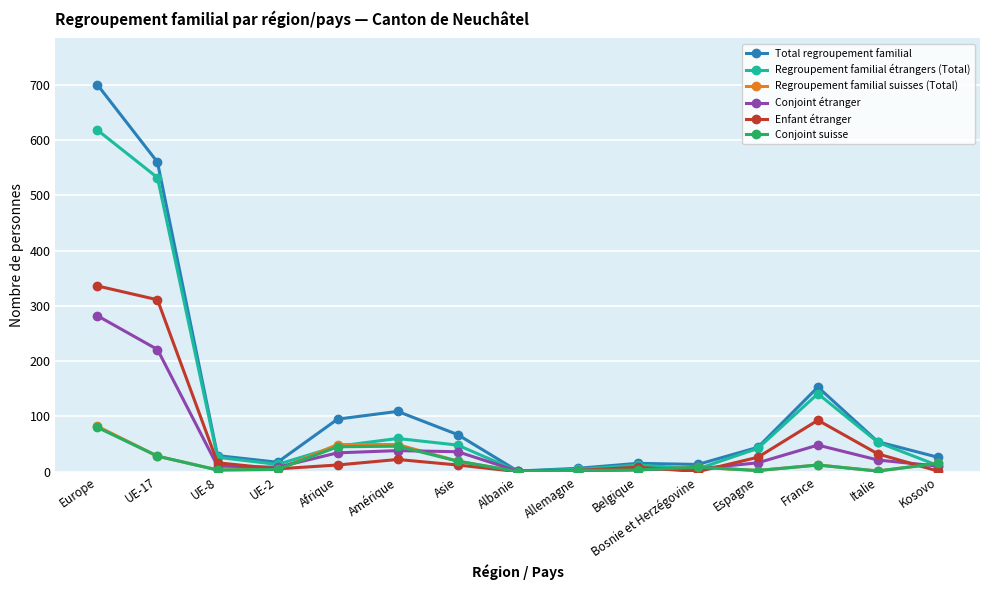

What position from the right is Europe?

15